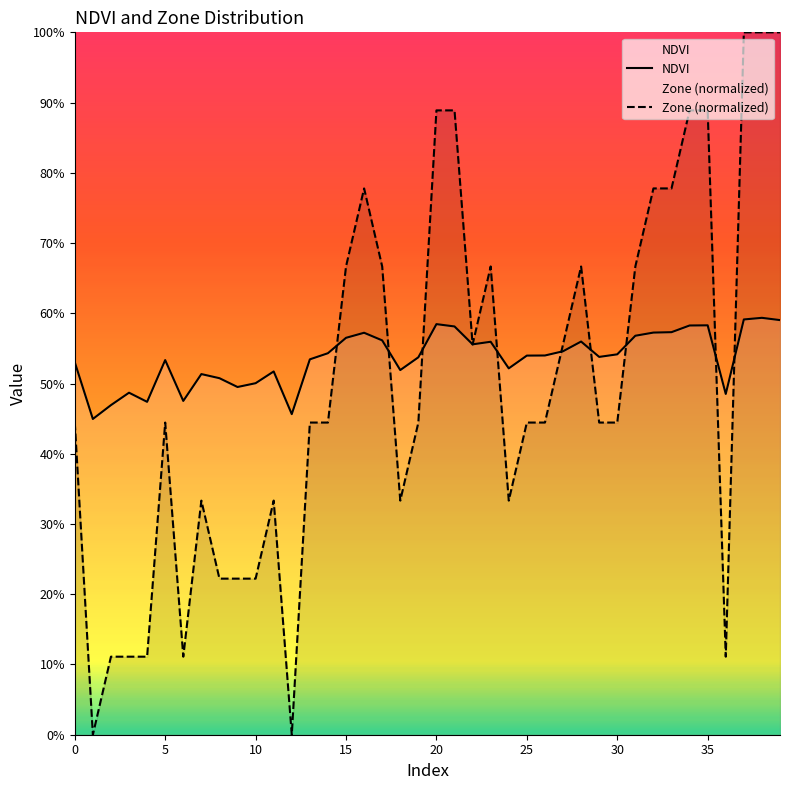

What is the greatest value displayed?

1.0